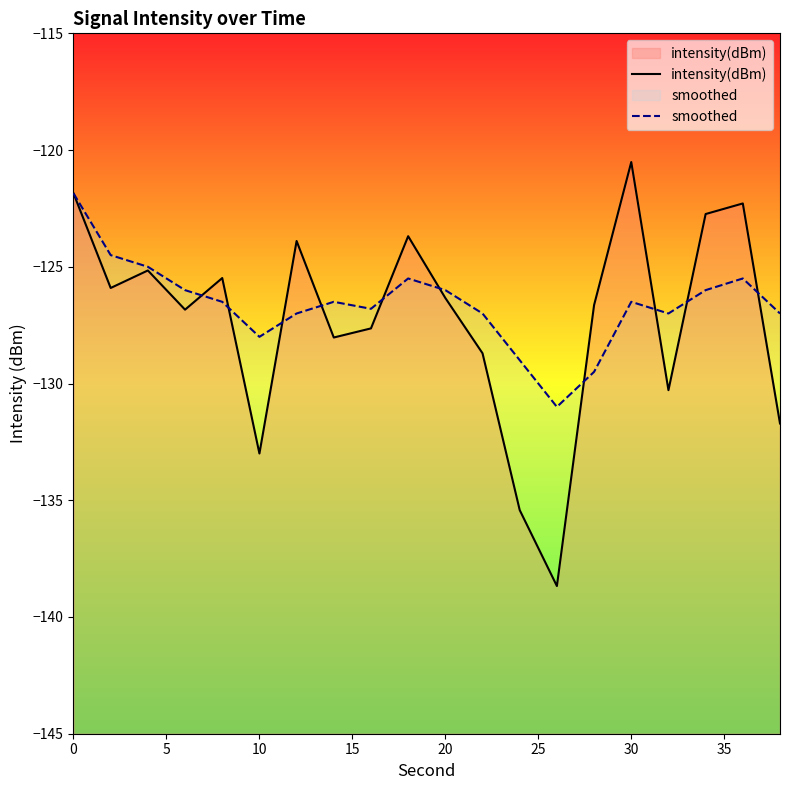

List the series in order of their peak value, lowest first.

smoothed, intensity(dBm)